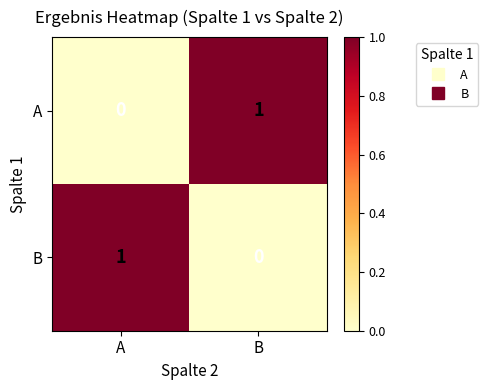

Is the value of A at B greater than the value of B at B?

Yes